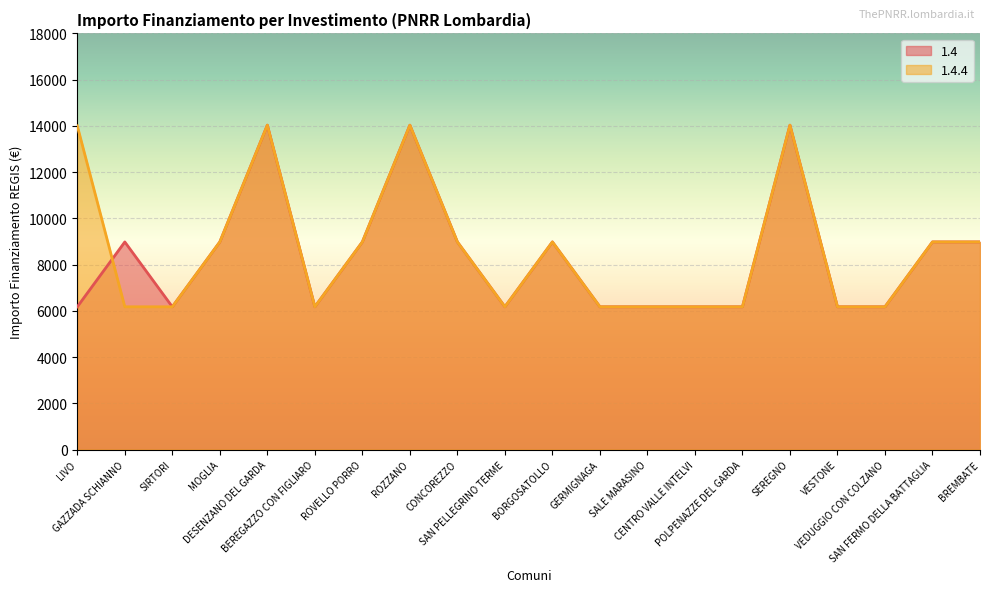

What is the greatest value displayed?

14030.0